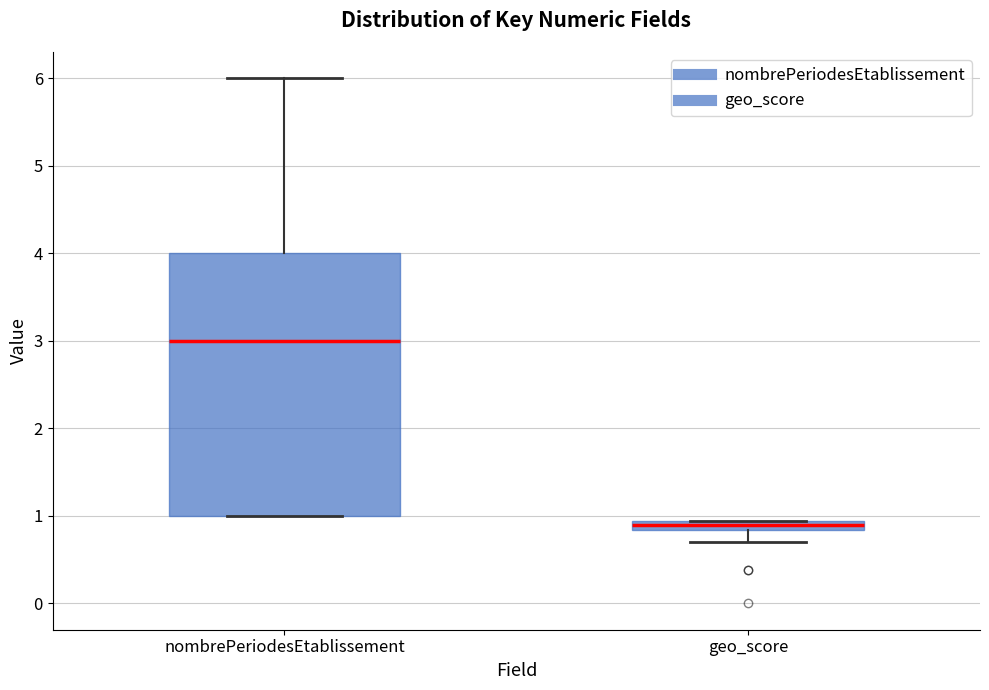

Comparing the boxes themselves (not the whiskers), which one is the tallest?

nombrePeriodesEtablissement